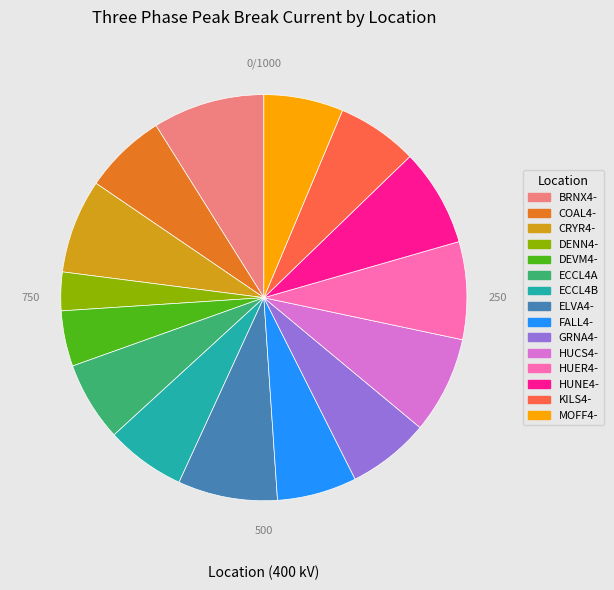

Is the sum of ECCL4A and HUCS4- greater than half?

No